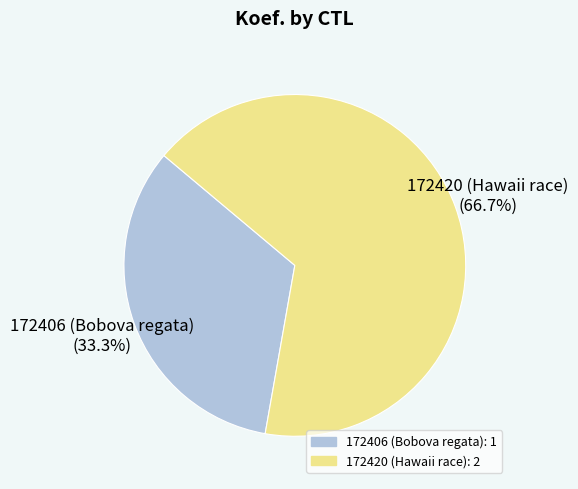

Which category accounts for the majority?

172420 (Hawaii race)